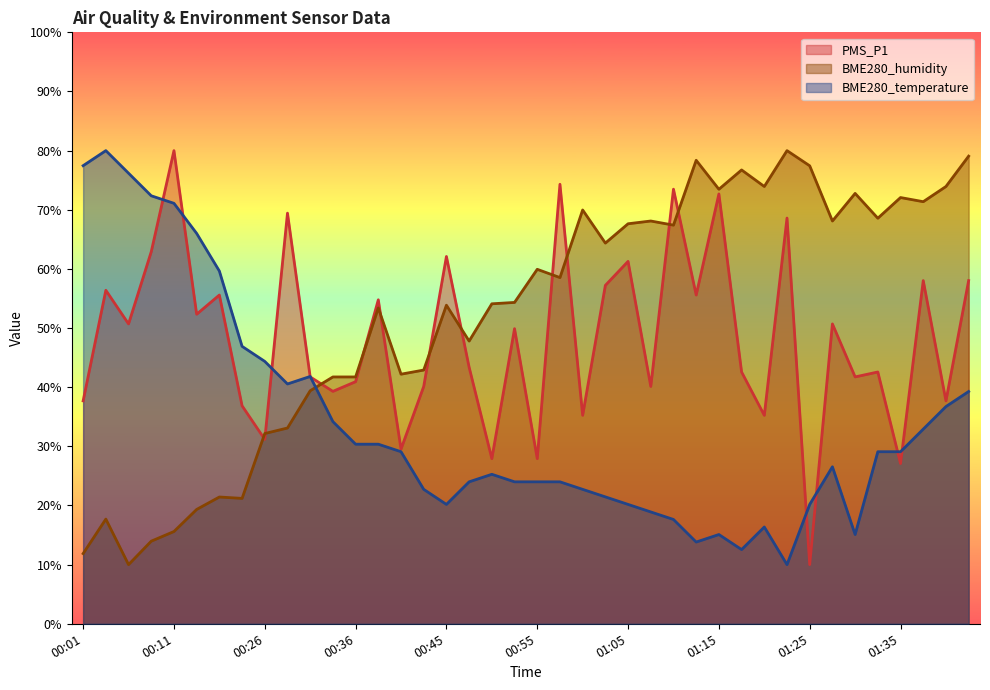

The value of BME280_humidity at 00:23 is 36.5. True or false?

False